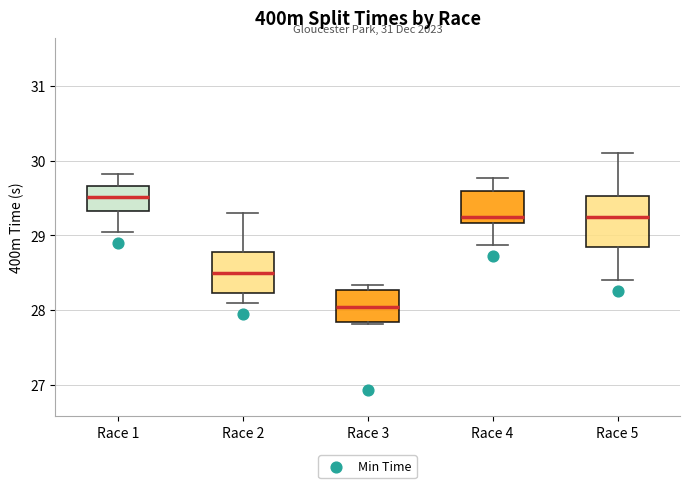

Reading left to right, transcribe this box plot: for each box, give where its median line is, the range the box spans, and where its two whiskers end, as read against the y-axis. The values are not printed on the chart, so give them approximately, as read against the axis.

Race 1: median 29.5, box 29.3 to 29.7, whiskers 29.1 to 29.8
Race 2: median 28.5, box 28.2 to 28.8, whiskers 28.1 to 29.3
Race 3: median 28.0, box 27.8 to 28.3, whiskers 27.8 to 28.3 (just above the box's upper edge)
Race 4: median 29.3, box 29.2 to 29.6, whiskers 28.9 to 29.8
Race 5: median 29.3, box 28.9 to 29.5, whiskers 28.4 to 30.1